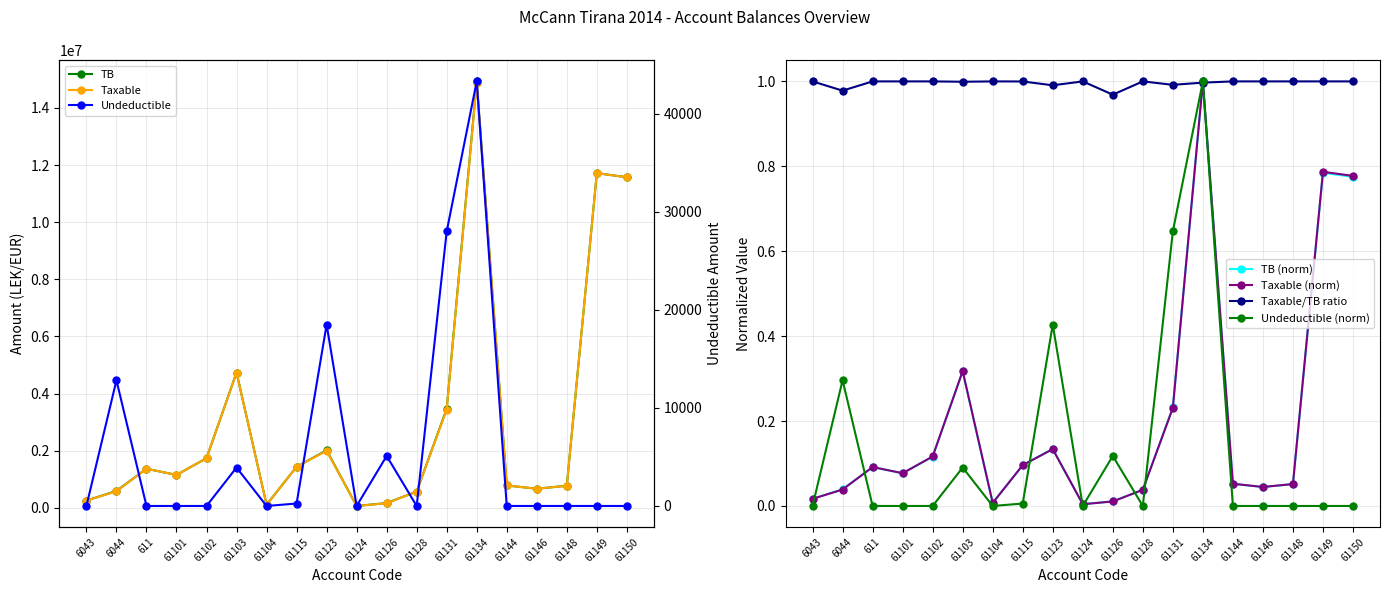

Rank the series by their maximum value, from highest to lowest.

Taxable, TB, Undeductible